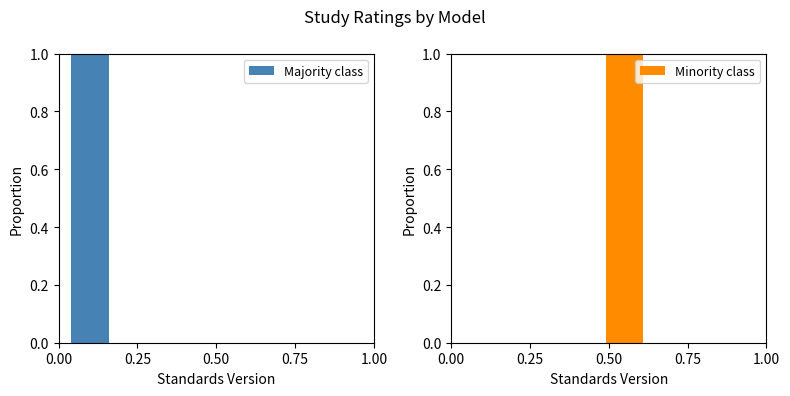

Which series has the largest range (max minus min)?

Majority class